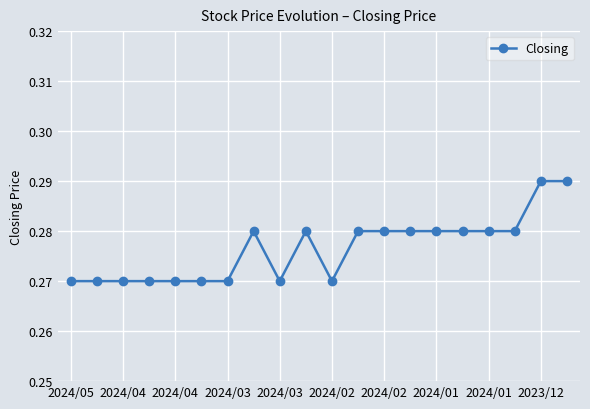

True or false: there are more than 1 points higher than both neighbors.

True